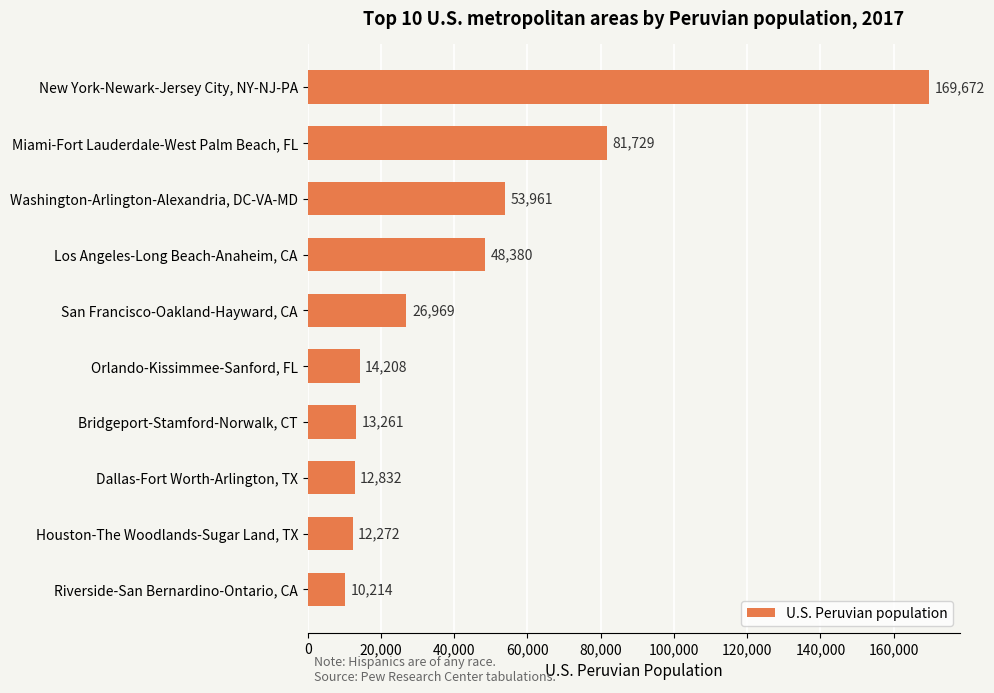

What is the label of the 8th bar from the bottom?

Washington-Arlington-Alexandria, DC-VA-MD